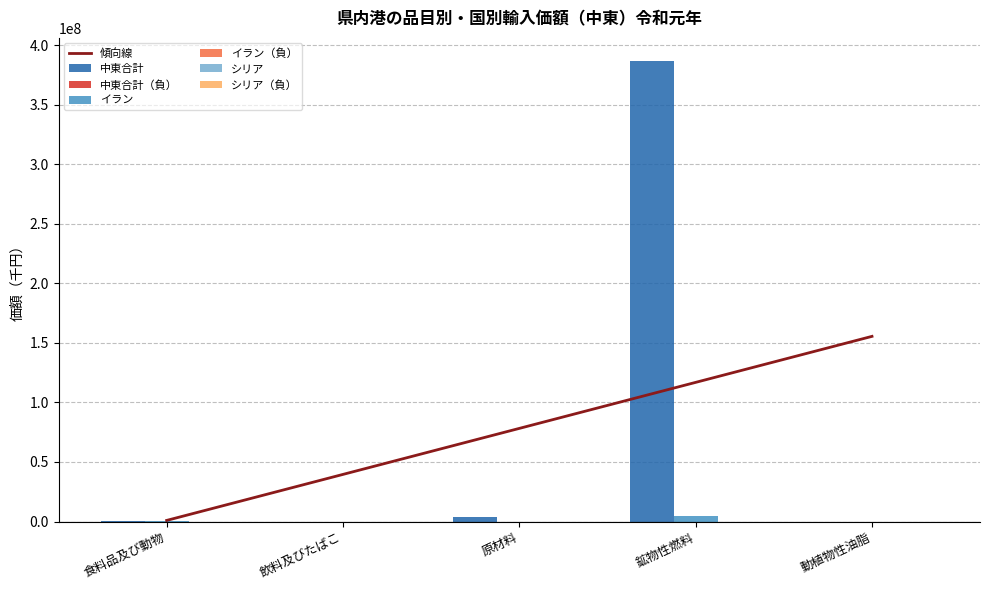

What is the total value across all series at 食料品及び動物?

225981